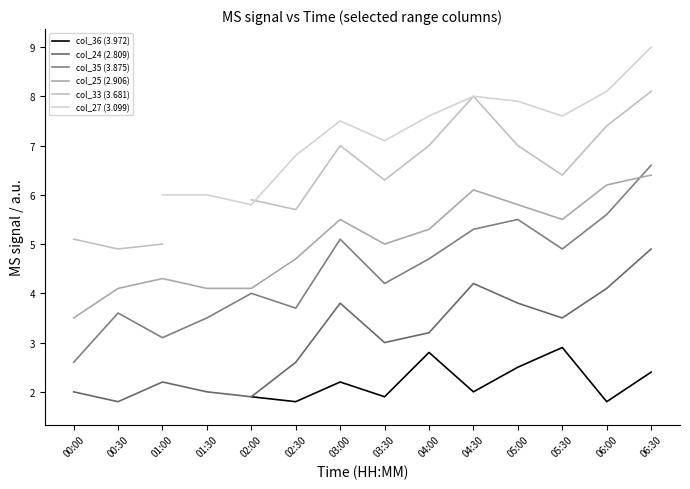

What is the minimum value shown in the chart?

1.7